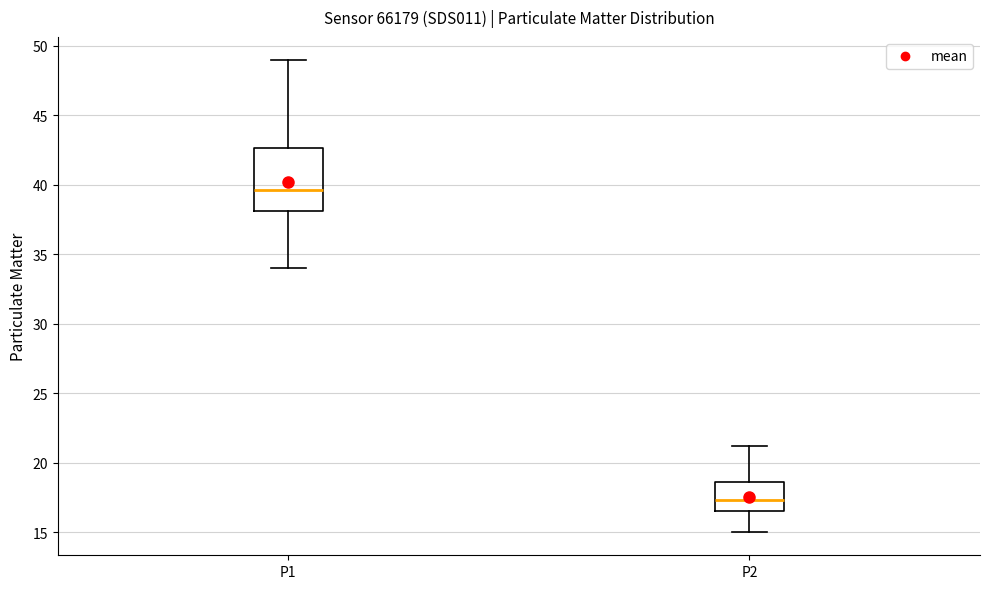

Reading left to right, read every box against the y-axis: the position of its median line, the range the box covers, and the ends of its whiskers. The values are not printed on the chart, so give them approximately, as read against the axis.

P1: median 39.5, box 38.0 to 42.5, whiskers 34.0 to 49.0
P2: median 17.5, box 16.5 to 18.5, whiskers 15.0 to 21.5